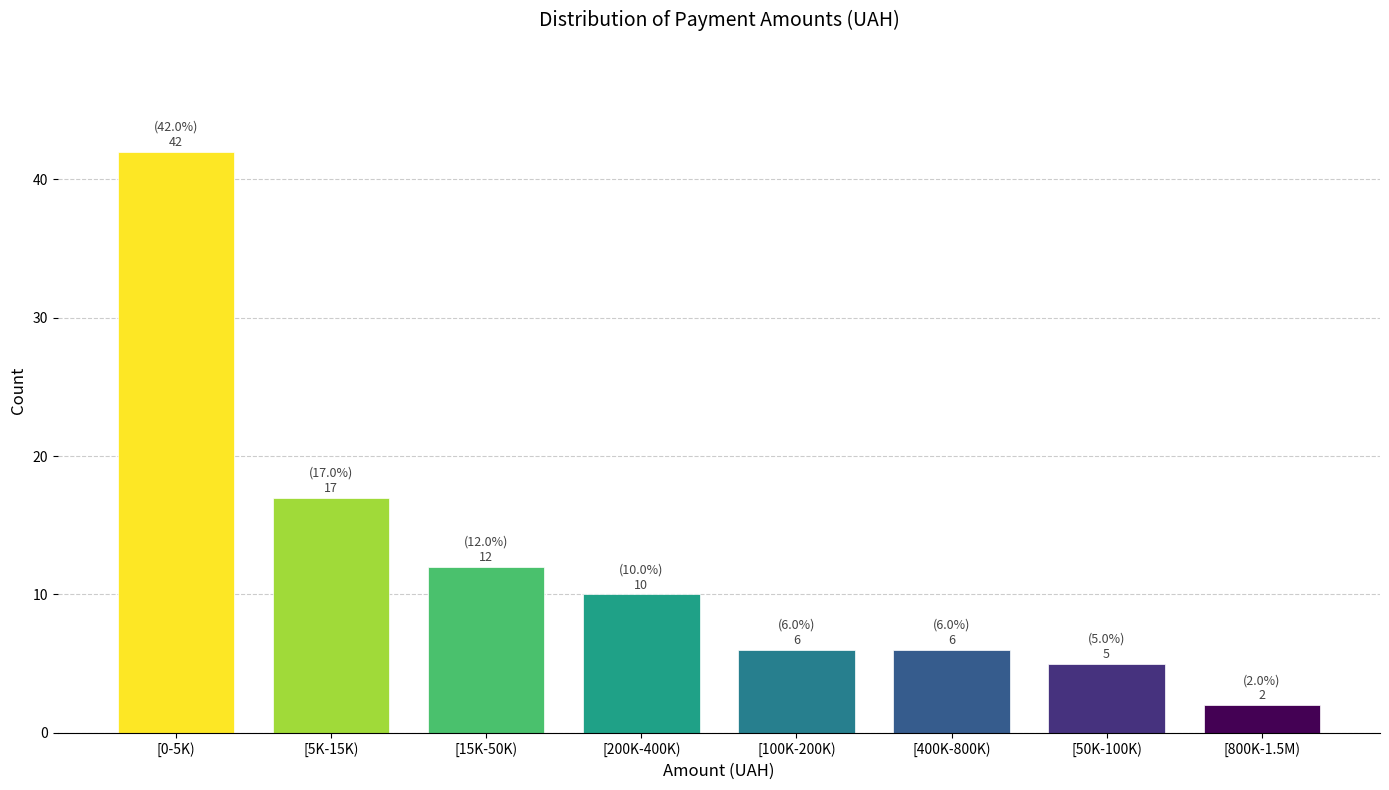

Reading left to right, what are all the values shown in this chart?

[0-5K)=42	[5K-15K)=17	[15K-50K)=12	[200K-400K)=10	[100K-200K)=6	[400K-800K)=6	[50K-100K)=5	[800K-1.5M)=2